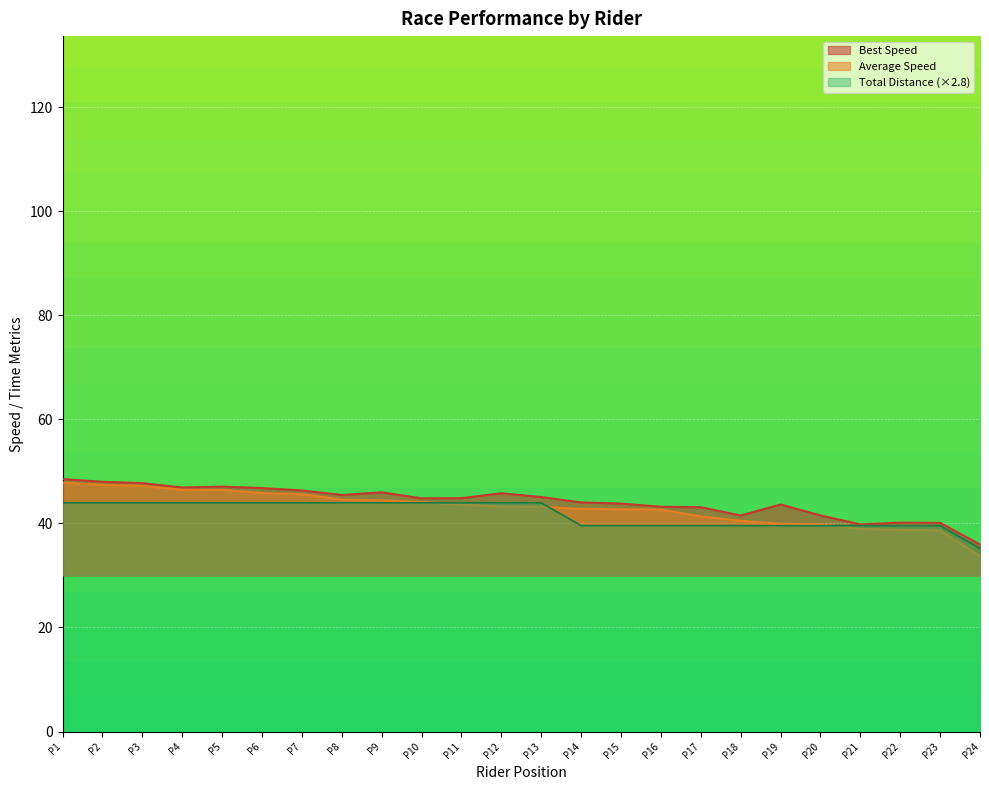

Which series changed the most between P1 and P22?

Average Speed